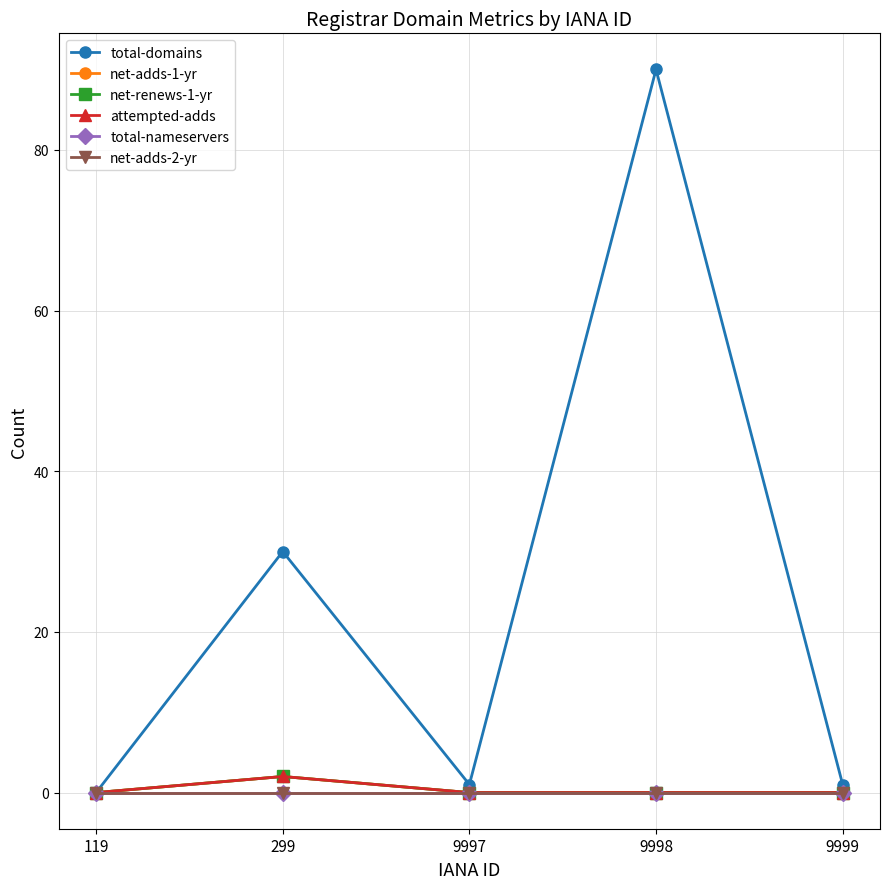

Does the chart have visible grid lines?

Yes